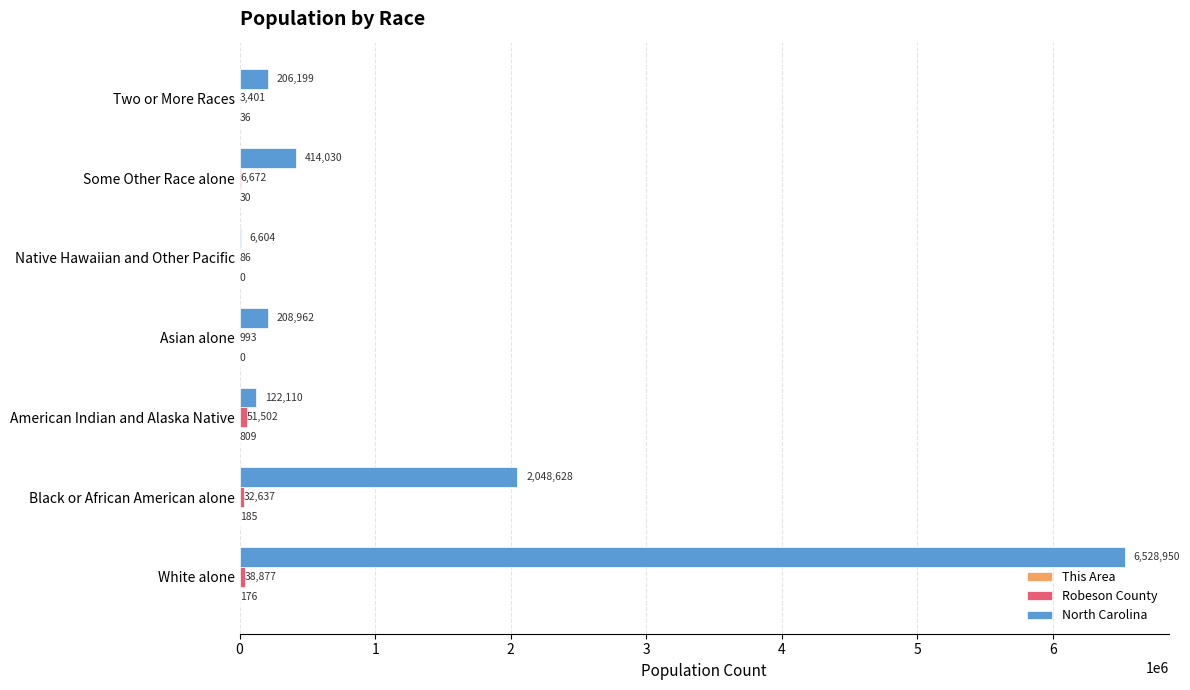

What is the total value across all series at Native Hawaiian and Other Pacific?

6690